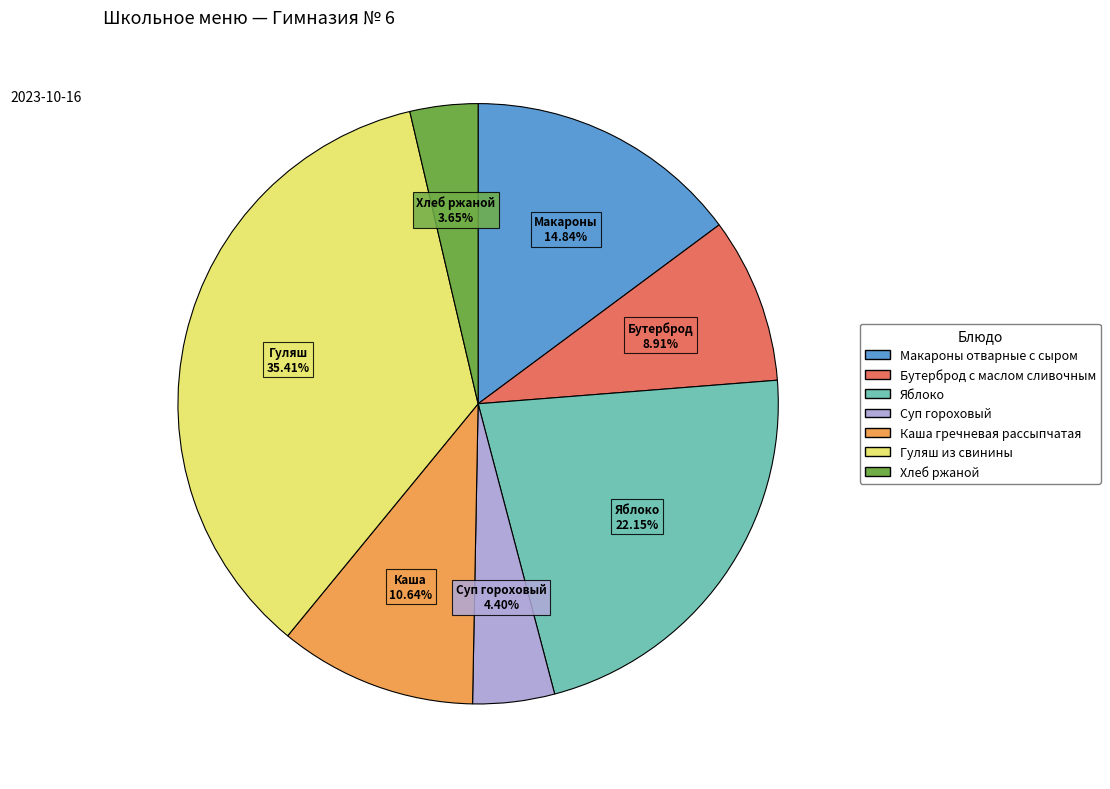

Approximately how many times larger is the value at Гуляш из свинины compared to Хлеб ржаной?

9.7